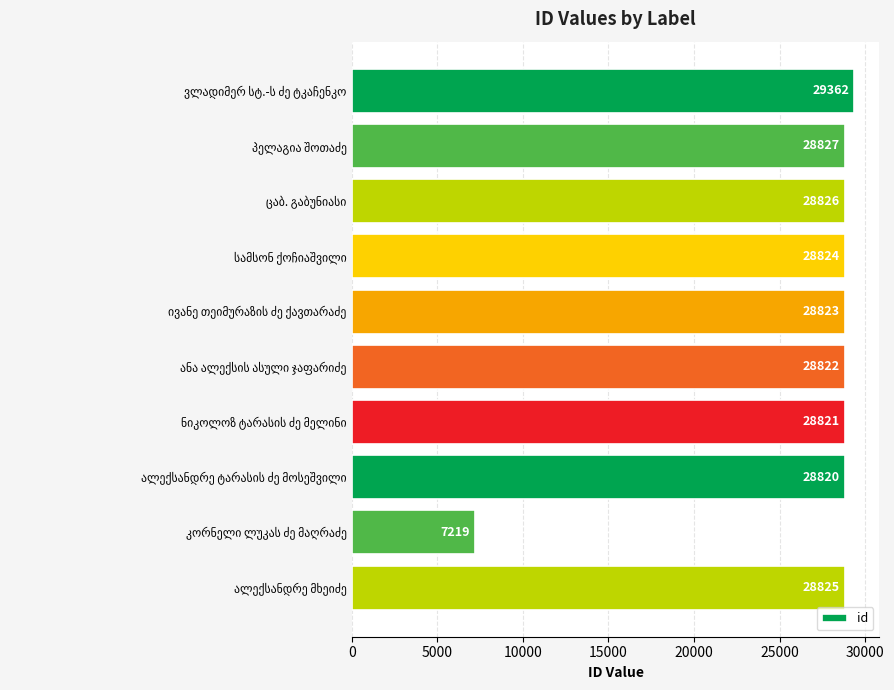

What is the difference between the maximum and minimum values?

22143